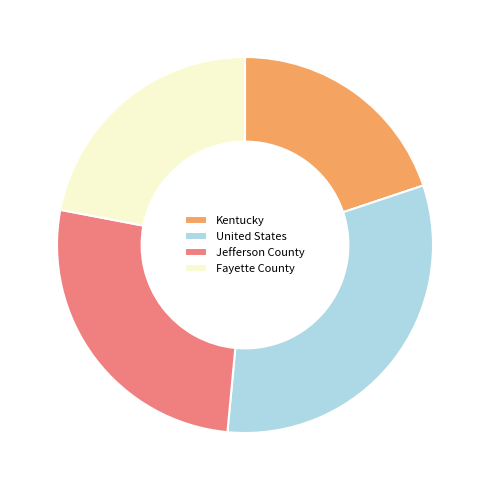

How many segments does this pie chart have?

4